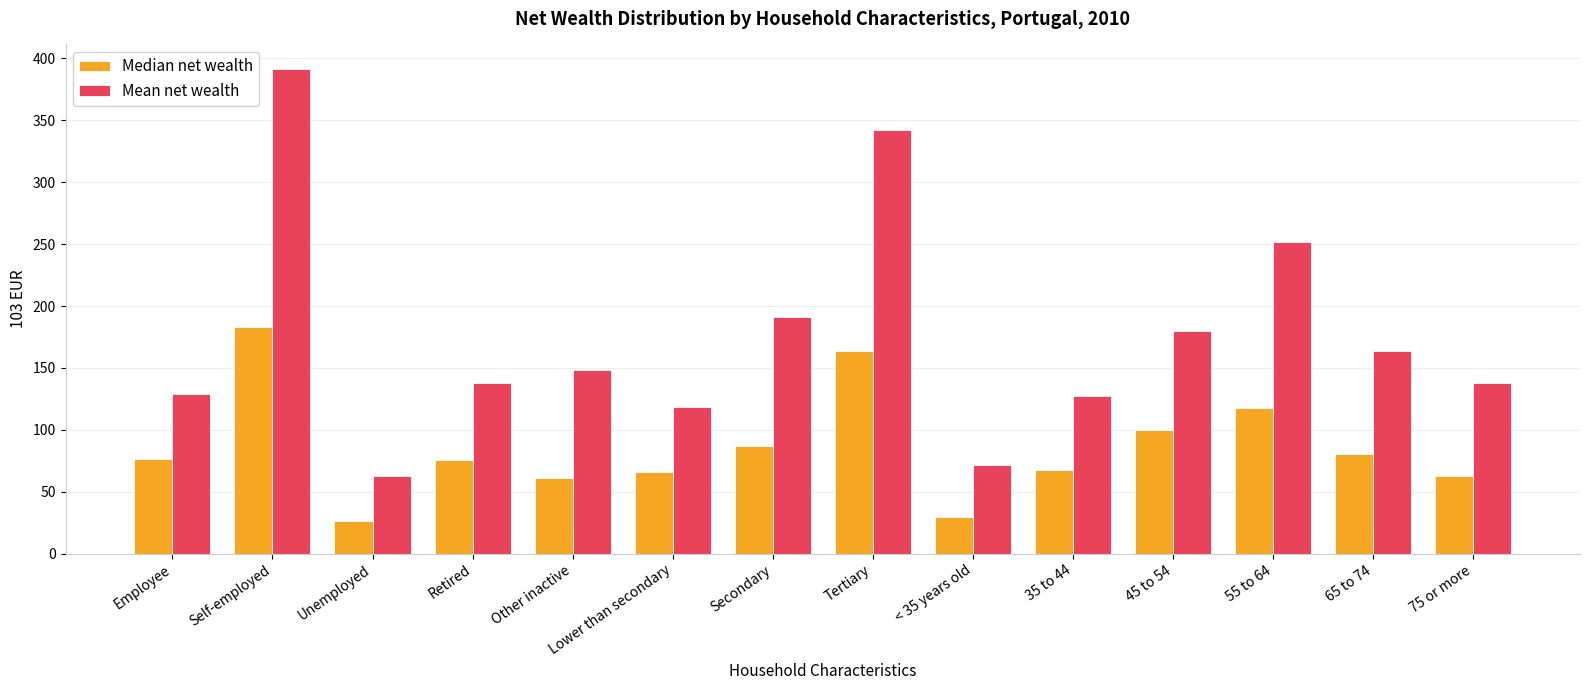

At which label does Mean net wealth first exceed 148?

Self-employed